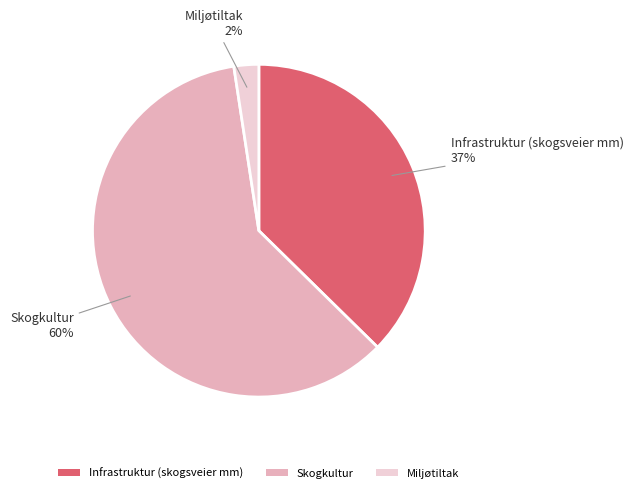

Do Miljøtiltak and Infrastruktur (skogsveier mm) together represent more than half of the pie?

No